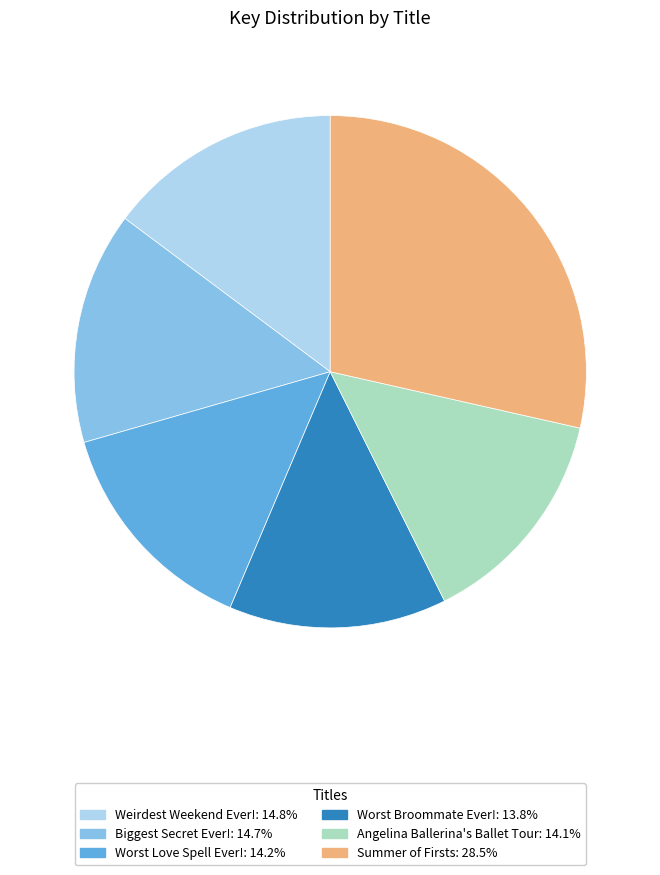

True or false: Summer of Firsts accounts for 29% of the total.

True